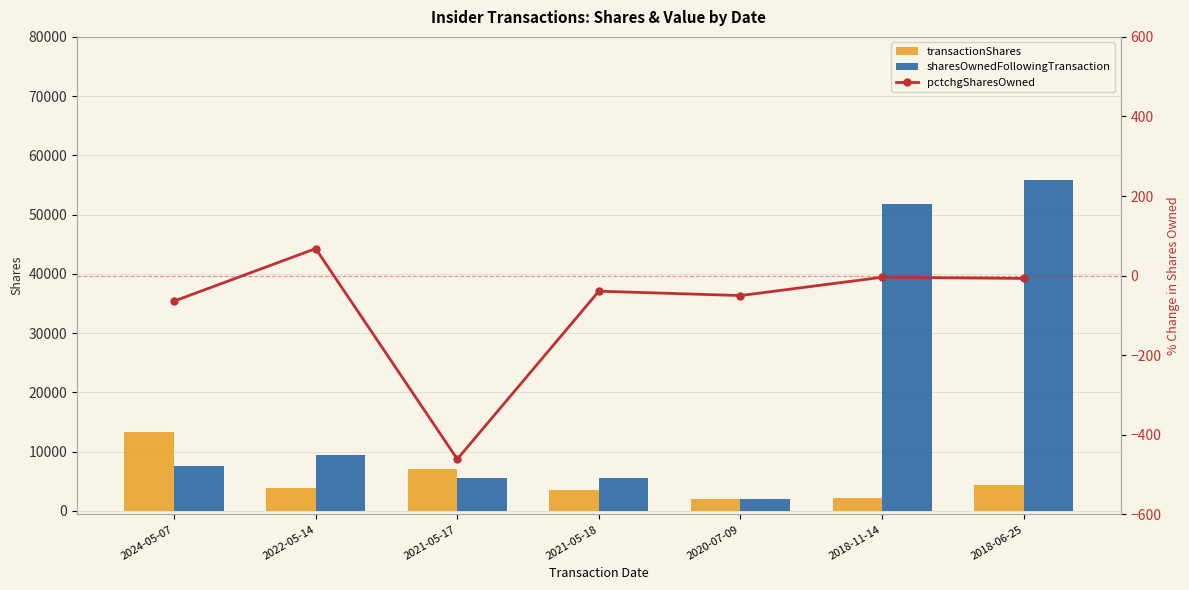

True or false: pctchgSharesOwned has a value of -64 at 2024-05-07.

True